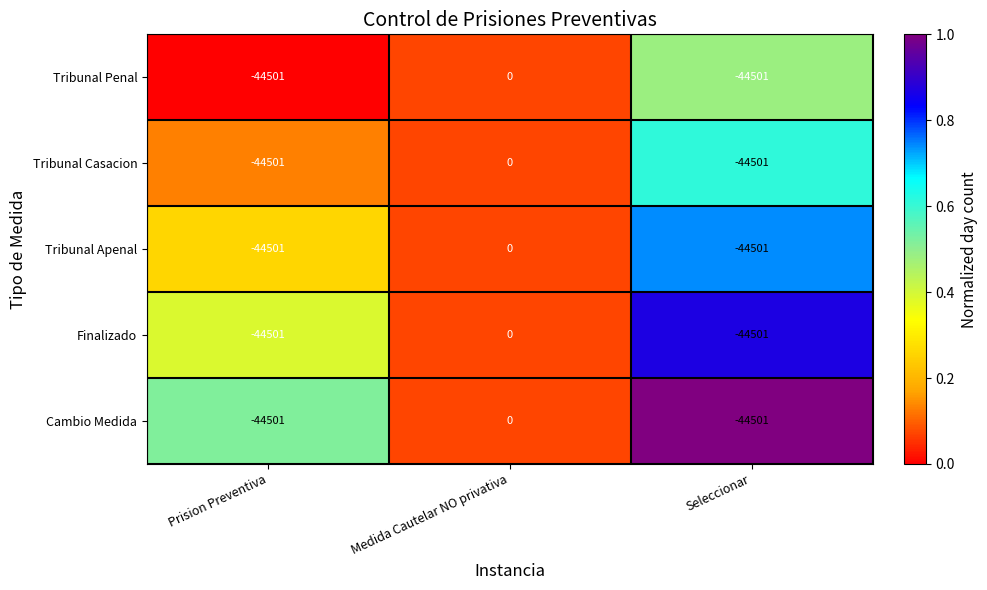

Which category has the highest value in the Tribunal Apenal series?

Medida Cautelar NO privativa